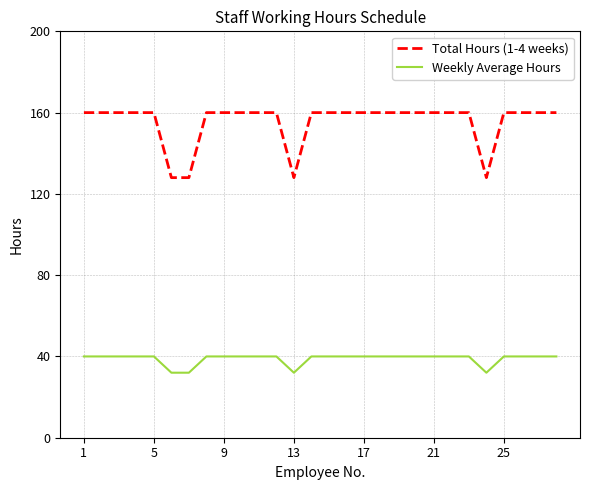

List the series in order of their overall mean, highest first.

Total Hours (1-4 weeks), Weekly Average Hours